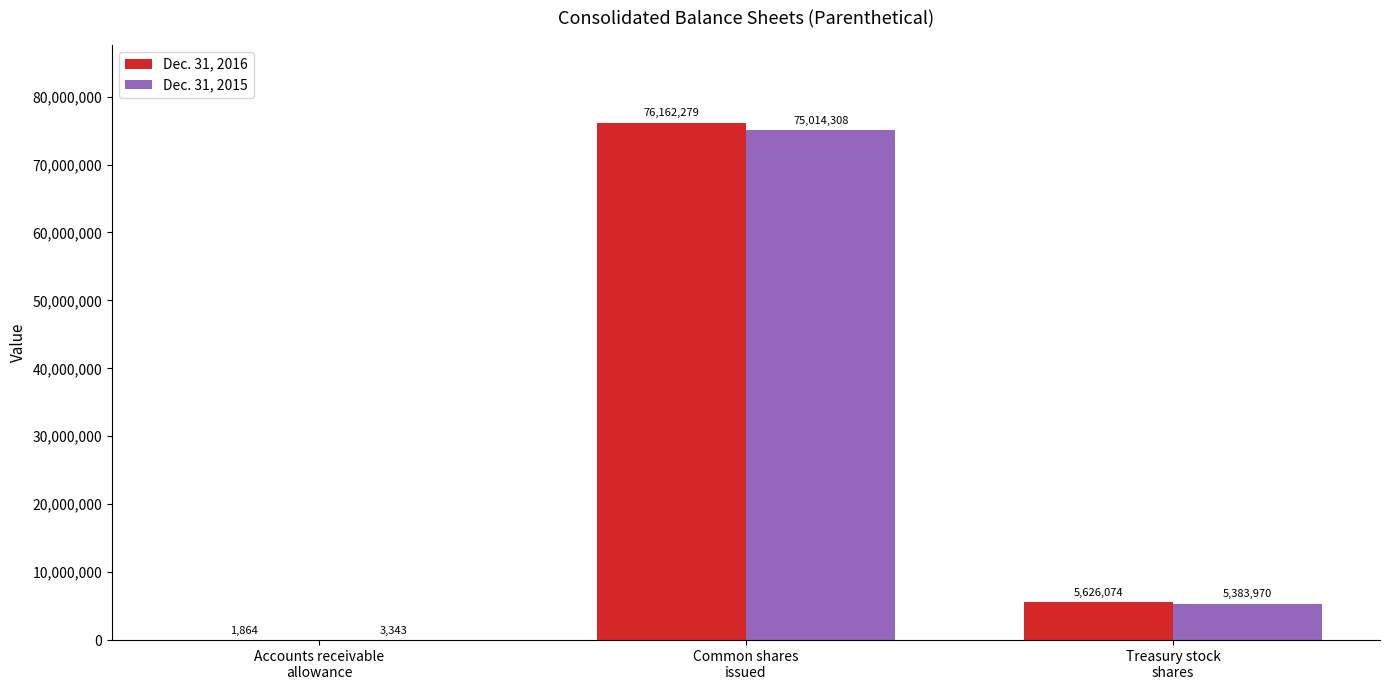

How many categories are shown in the chart?

3